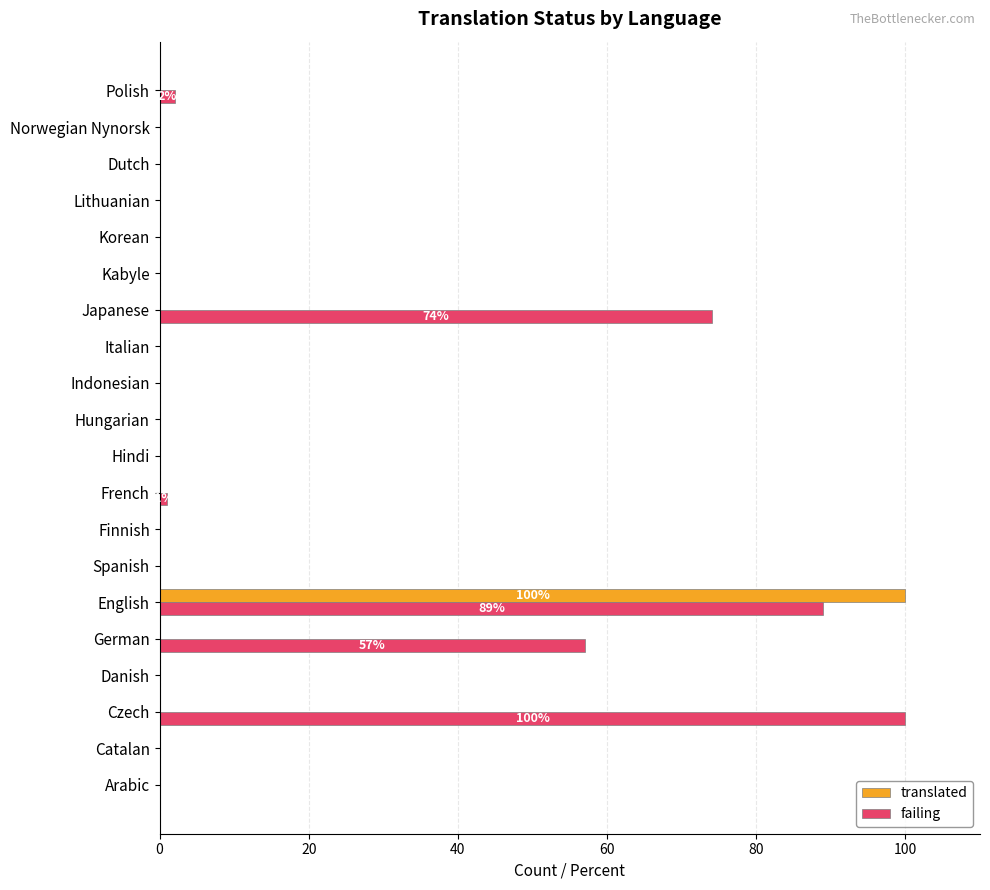

True or false: translated has a value of 0 at Norwegian Nynorsk.

True